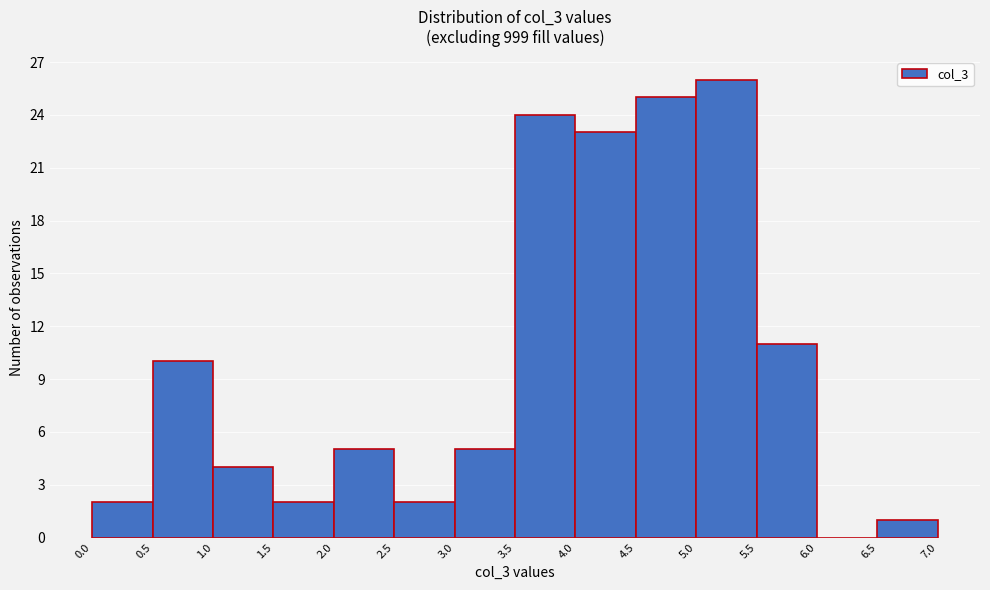

Reading left to right, transcribe this chart: for each bar, give the range it covers on the x-axis and its height. The values are not printed on the chart, so give them approximately, as read against the axis.

0.0 to 0.5: 2
0.5 to 1.0: 10
1.0 to 1.5: 4
1.5 to 2.0: 2
2.0 to 2.5: 5
2.5 to 3.0: 2
3.0 to 3.5: 5
3.5 to 4.0: 24
4.0 to 4.5: 23
4.5 to 5.0: 25
5.0 to 5.5: 26
5.5 to 6.0: 11
6.0 to 6.5: 0
6.5 to 7.0: 1